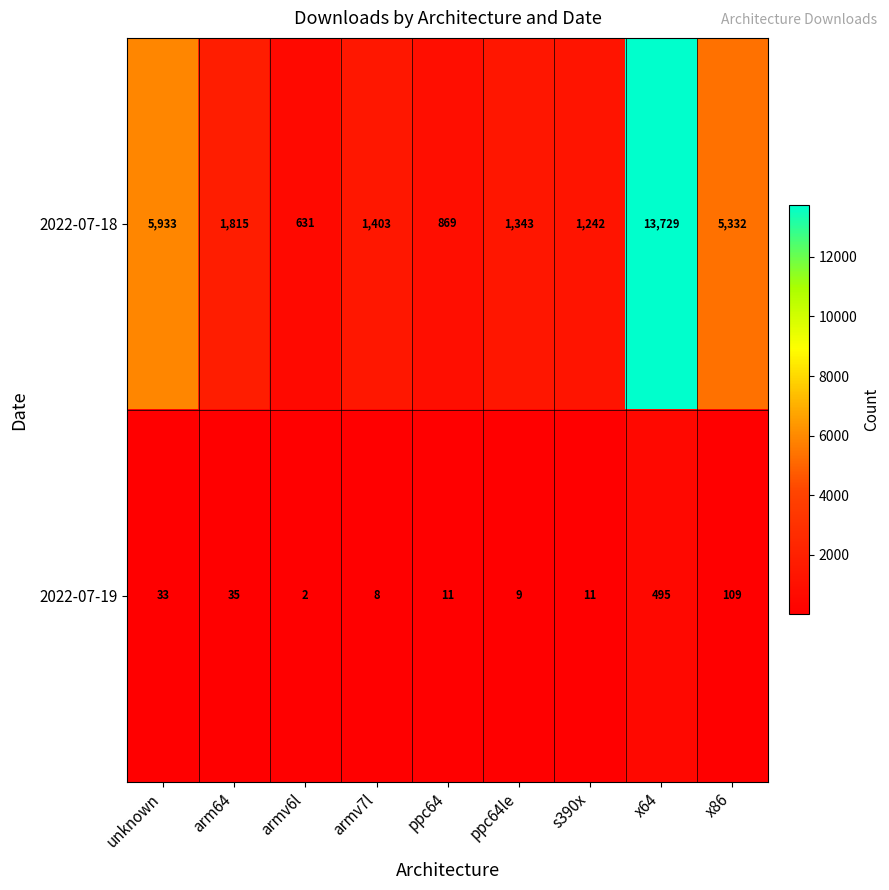

True or false: 2022-07-18 has a value of 829 at armv7l.

False